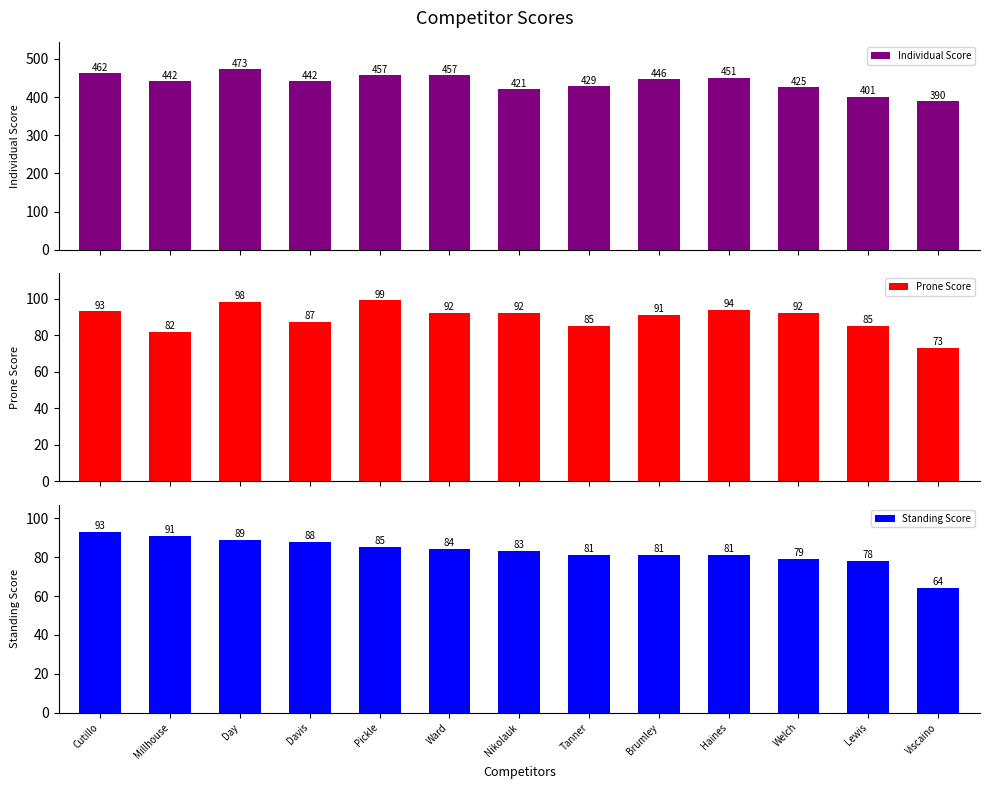

How many bars are there in each group?

3